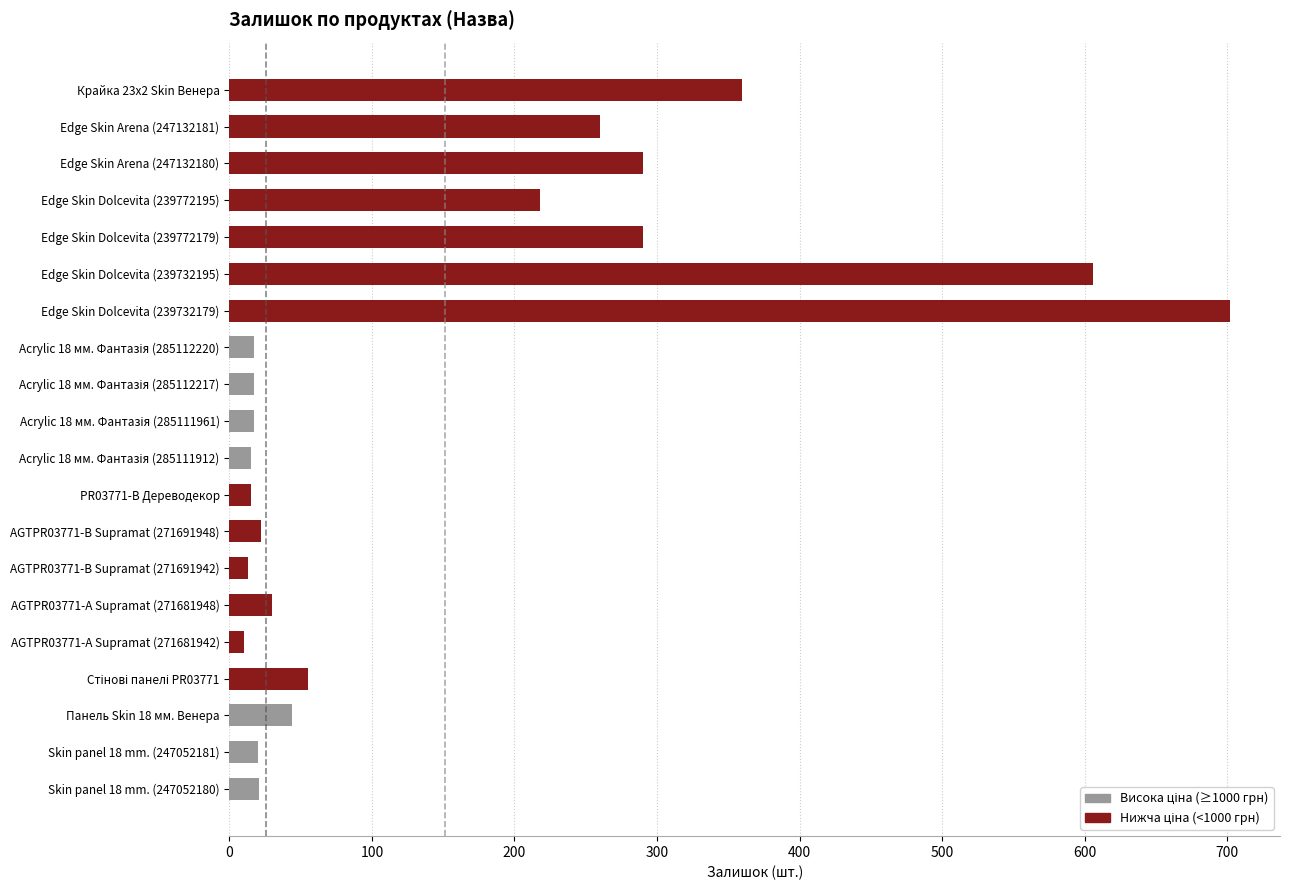

Is it true that the value at AGTPR03771-B Supramat (271691948) is 22?

True